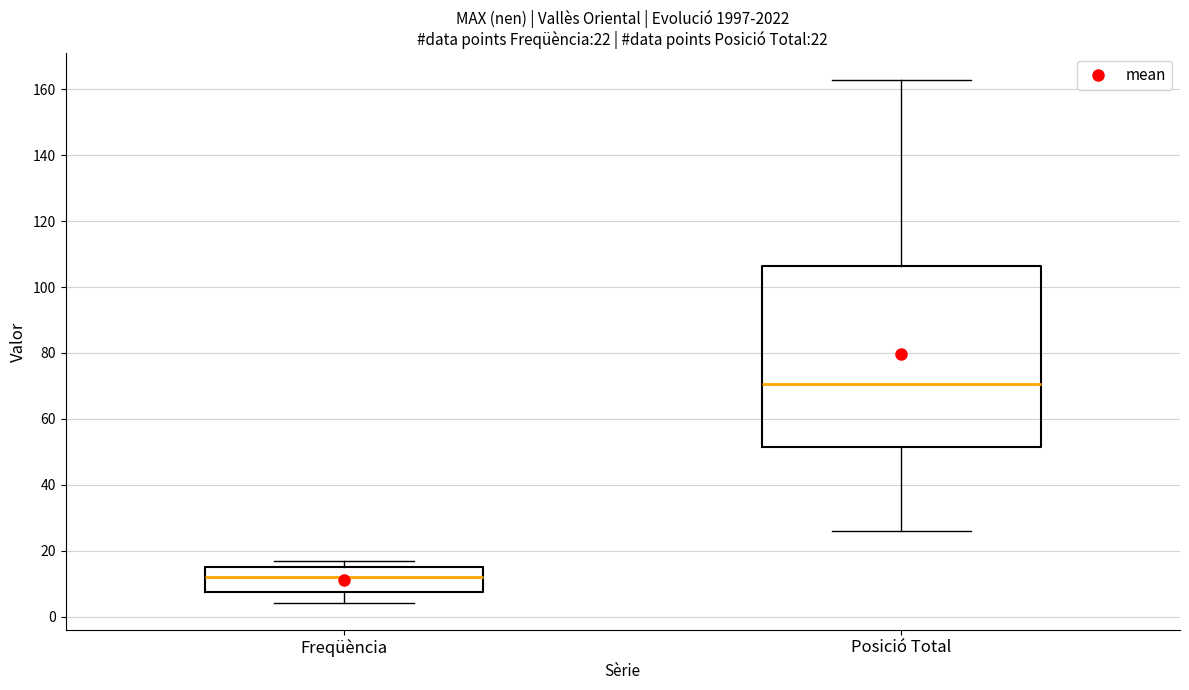

Which box has the lowest median line?

Freqüència